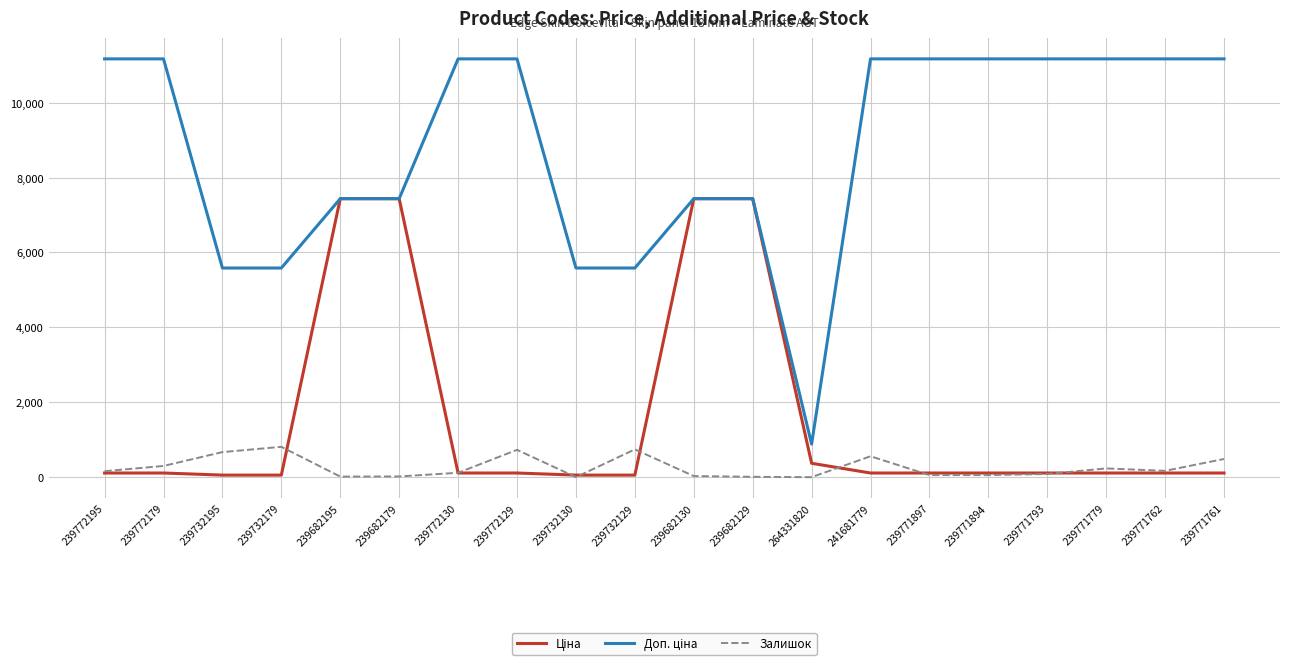

What is the greatest value displayed?

11169.0